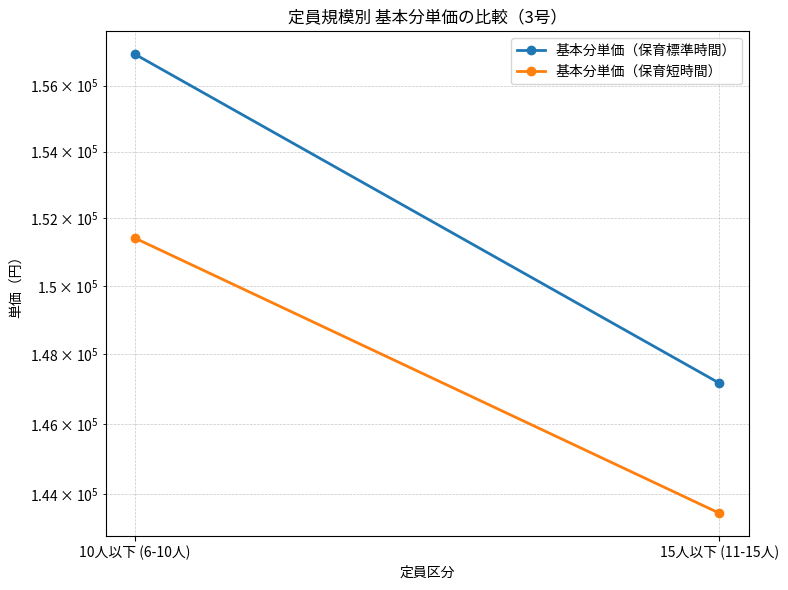

Read the 基本分単価（保育短時間） value at 10人以下 (6-10人), to the nearest 10.

151410